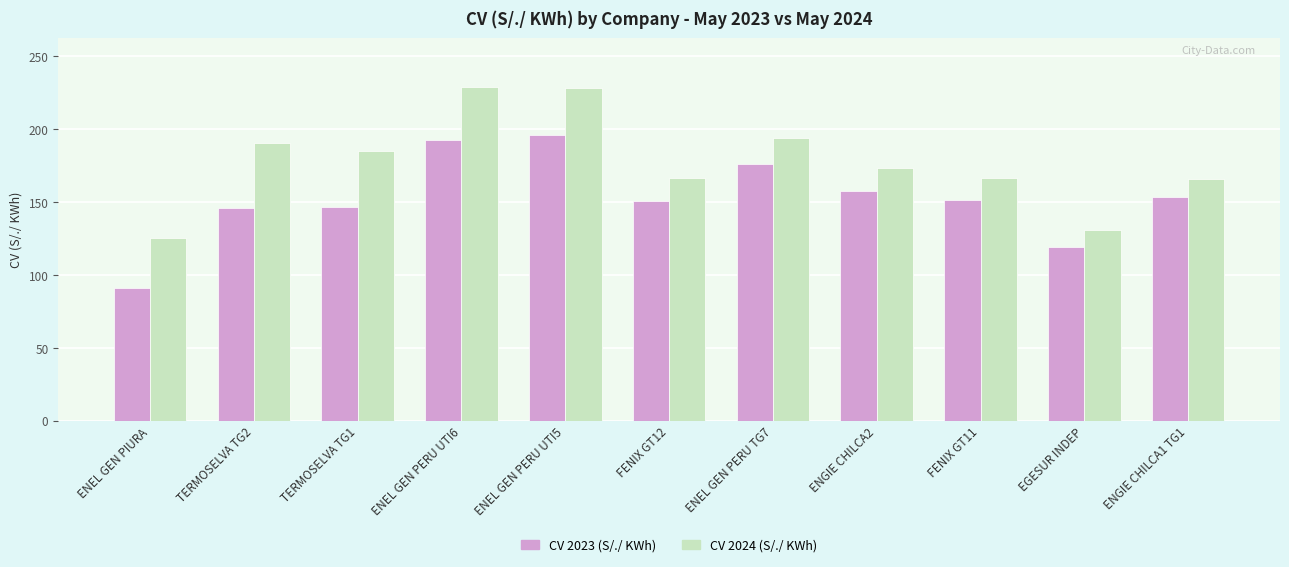

Rank the series by their maximum value, from highest to lowest.

CV 2024 (S/./ KWh), CV 2023 (S/./ KWh)